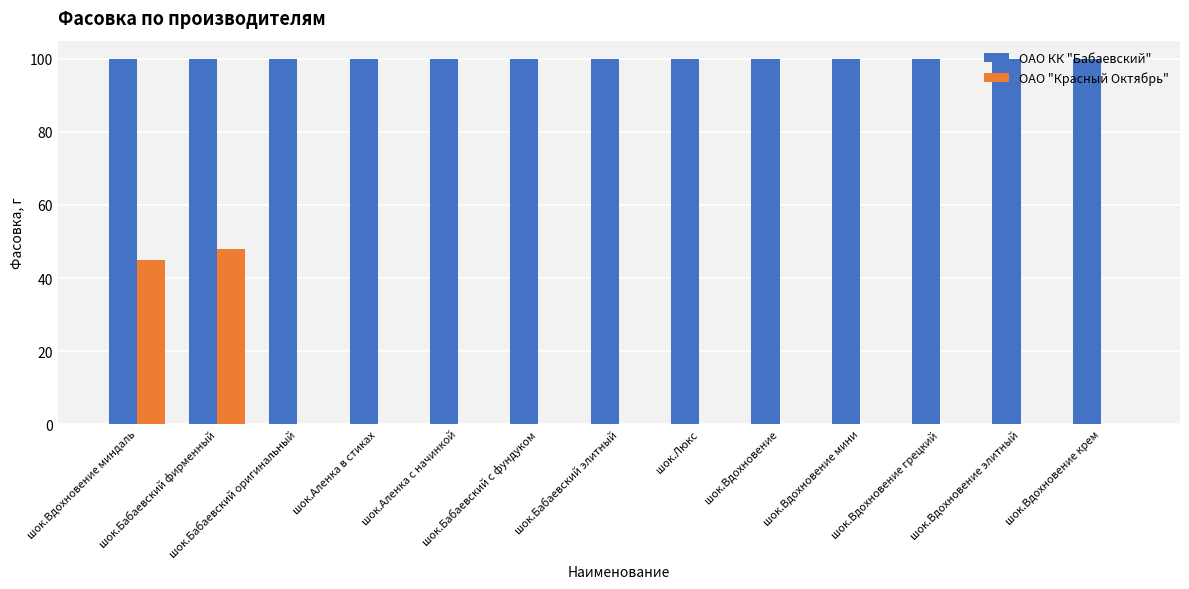

How many groups of bars are there?

13